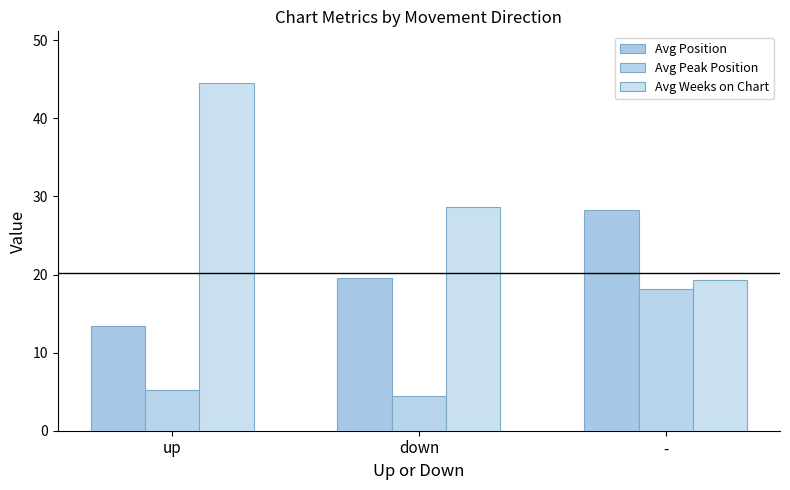

At which category is the sum across all series the highest?

-